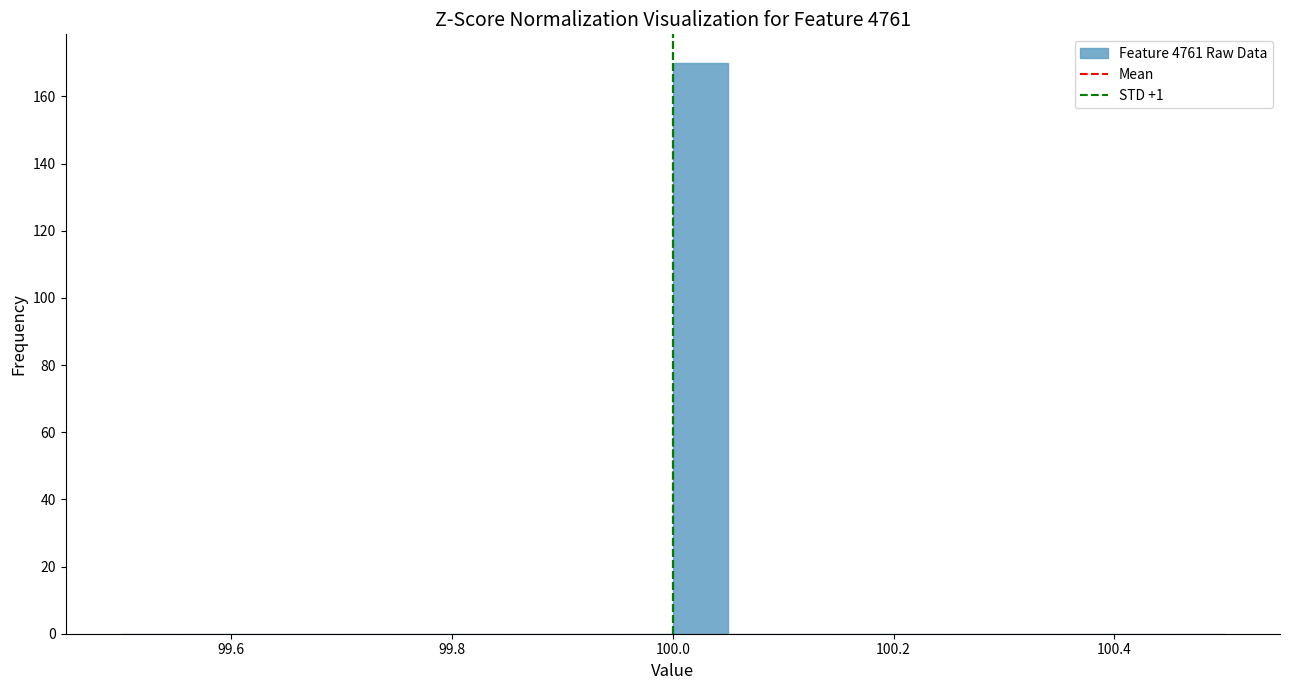

Around what value on the x-axis is the tallest bar? Give the approximate position of its centre, as read against the axis.

100.02